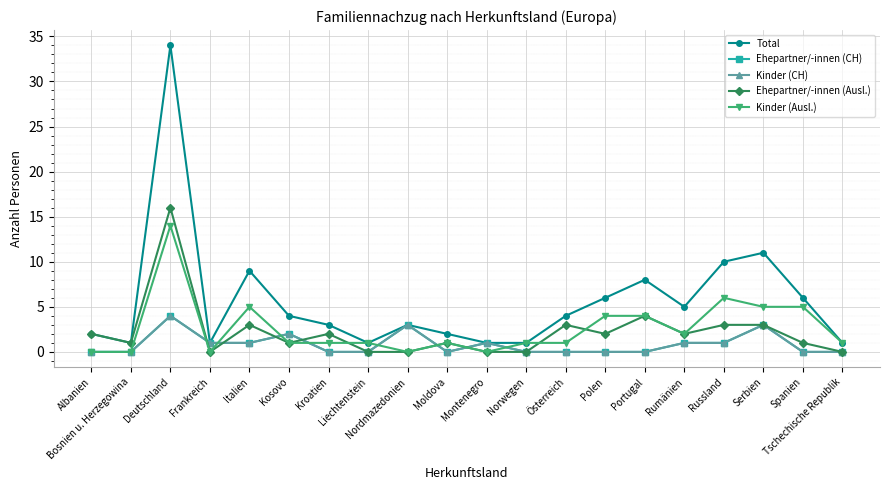

True or false: Total has a value of 2 at Kroatien.

False